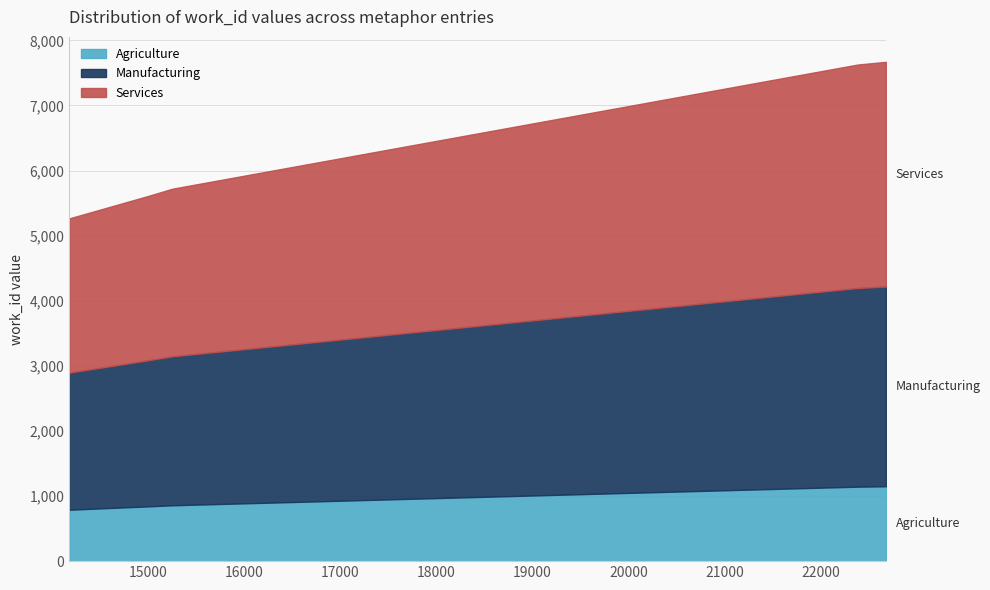

What is the minimum value shown in the chart?

5265